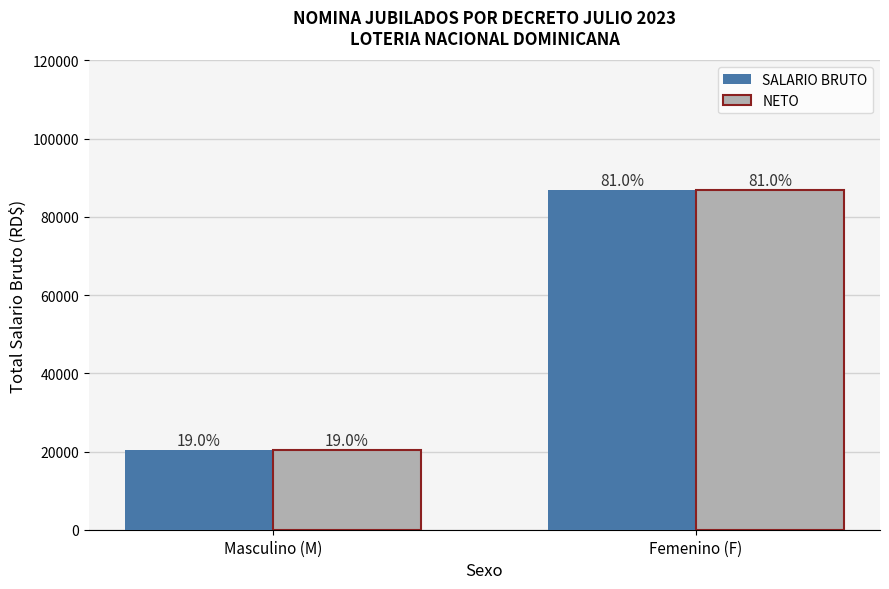

What are all the series names shown in the legend?

SALARIO BRUTO, NETO